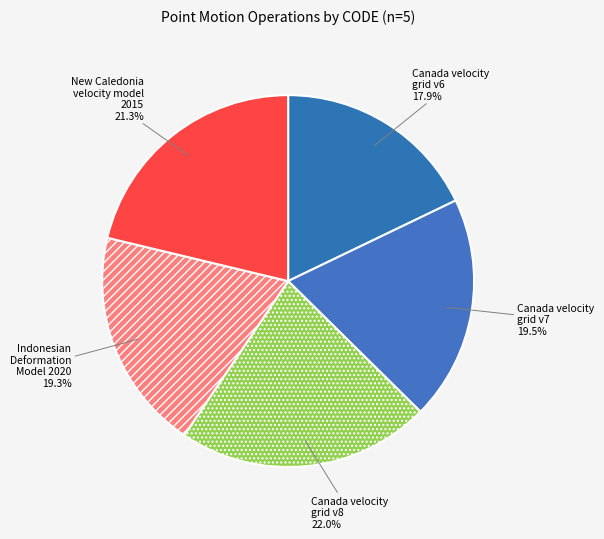

The Canada velocity grid v8 slice represents 29% of the pie. True or false?

False